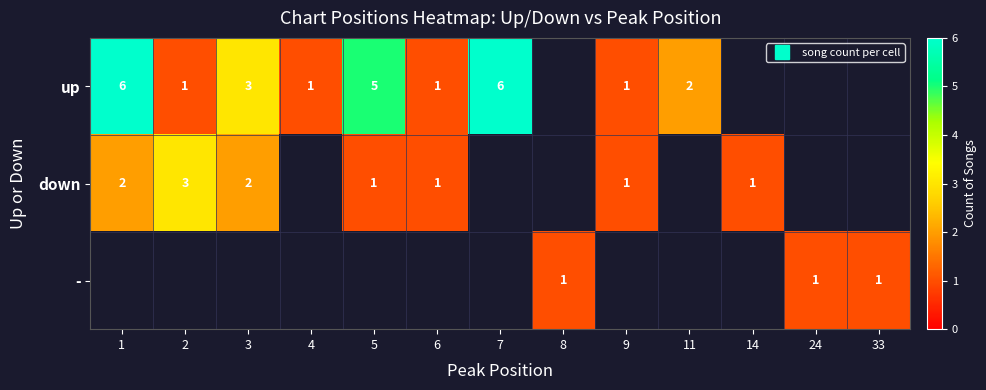

At how many categories does at least one series exceed 5?

2